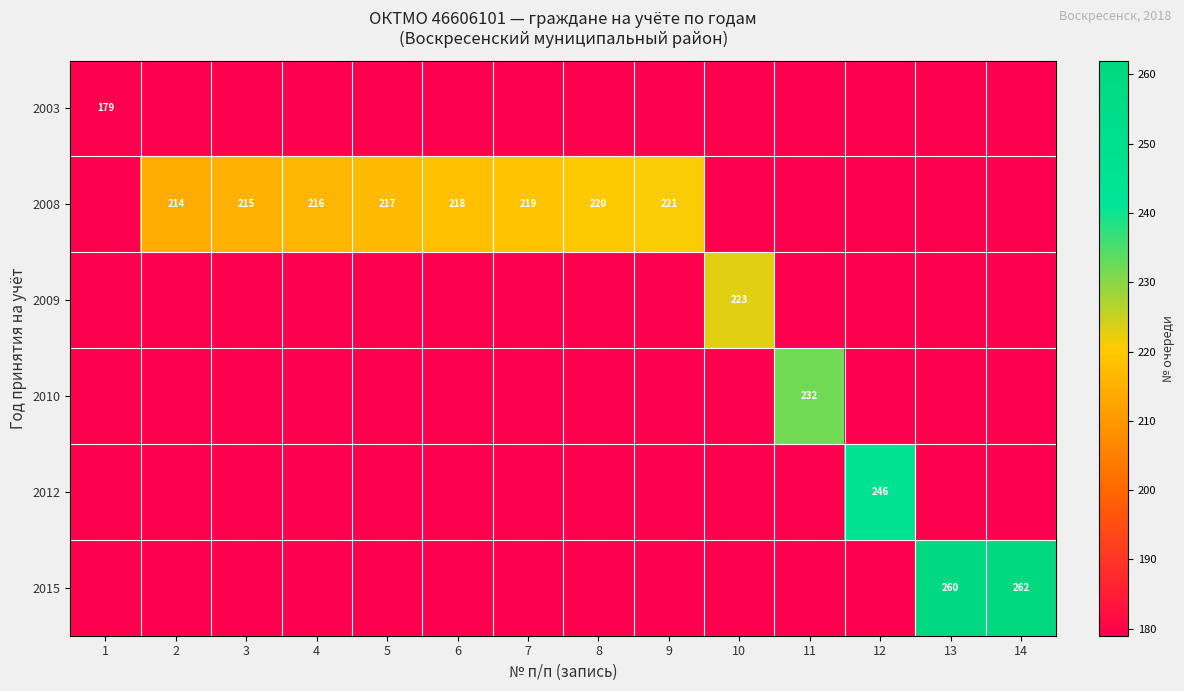

At which category does the chart reach its peak across all series?

14